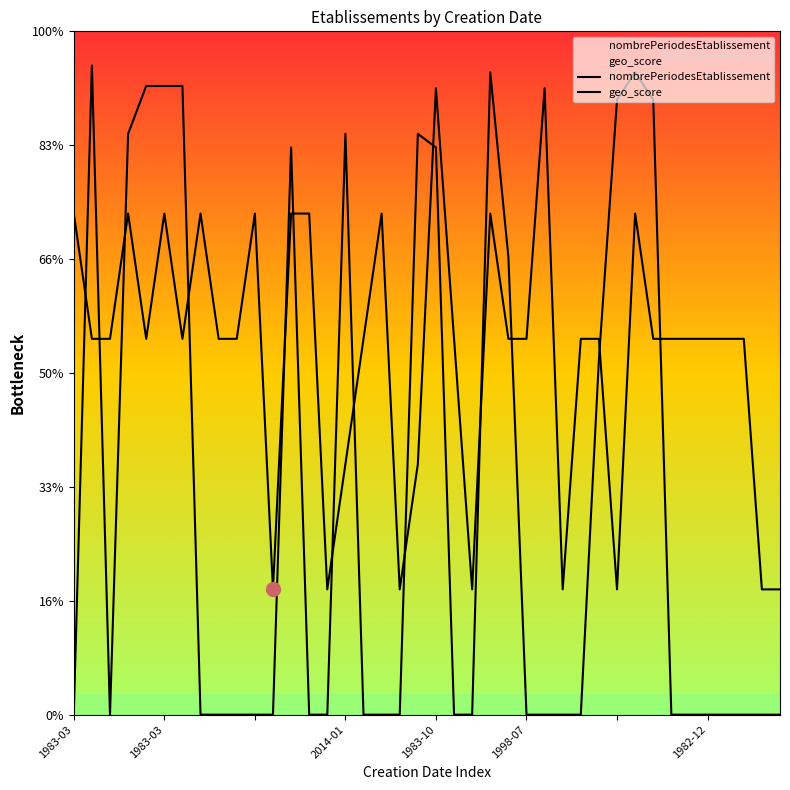

The value of geo_score at 31 is 1.2. True or false?

False